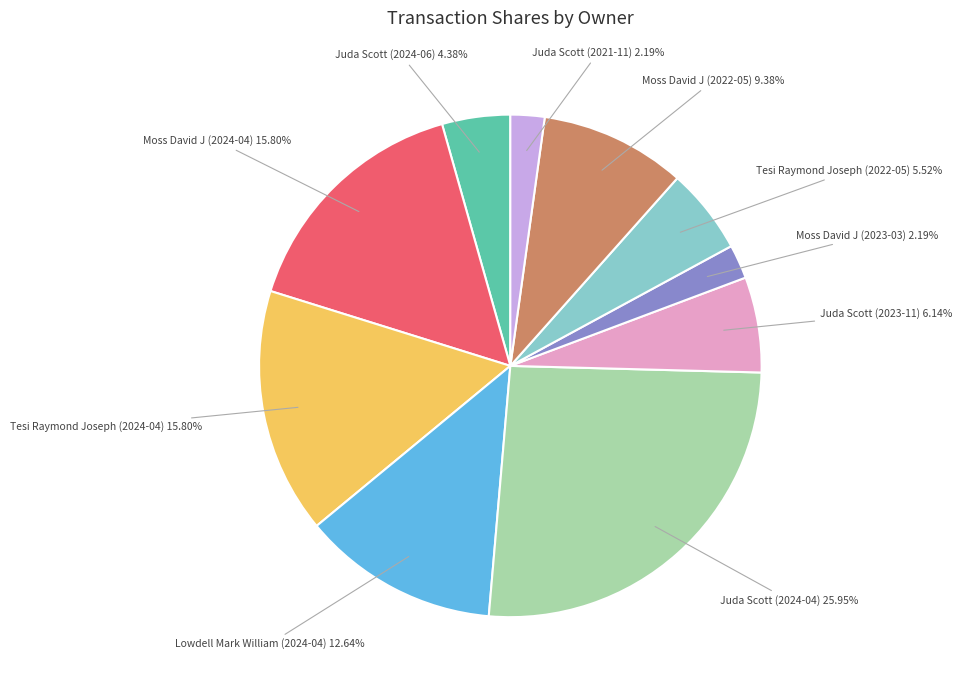

Does any single category account for the majority?

No